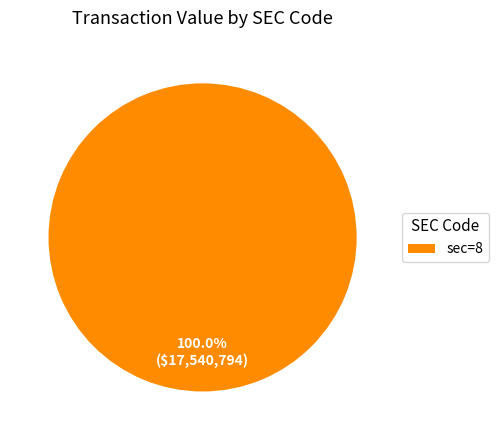

Is there any slice that represents more than half of the pie?

Yes